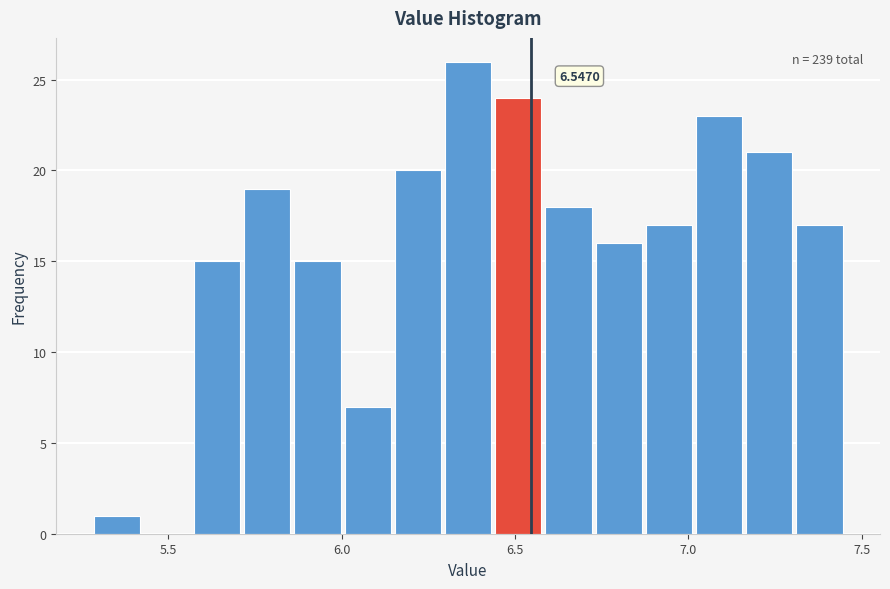

Read against the x-axis, roughly where is the centre of the tallest bar?

6.35